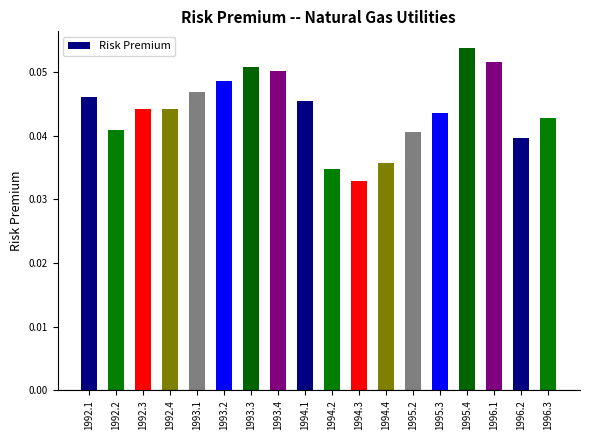

Does the chart contain stacked bars?

No